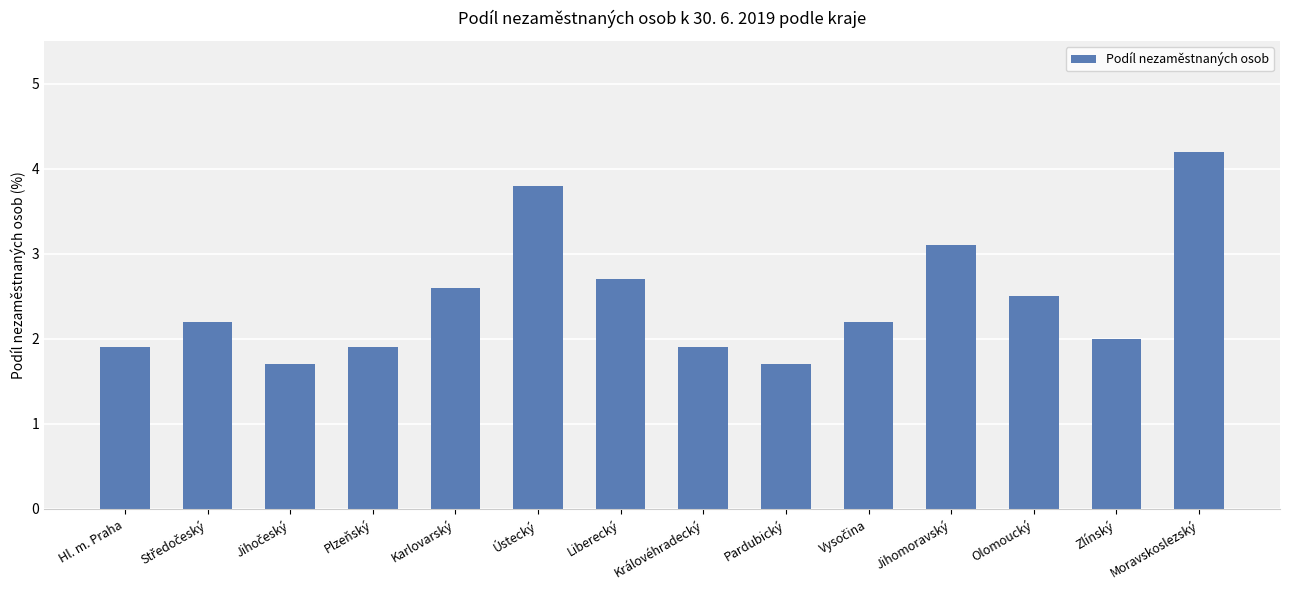

What is the difference between the values at Zlínský and Olomoucký?

0.5